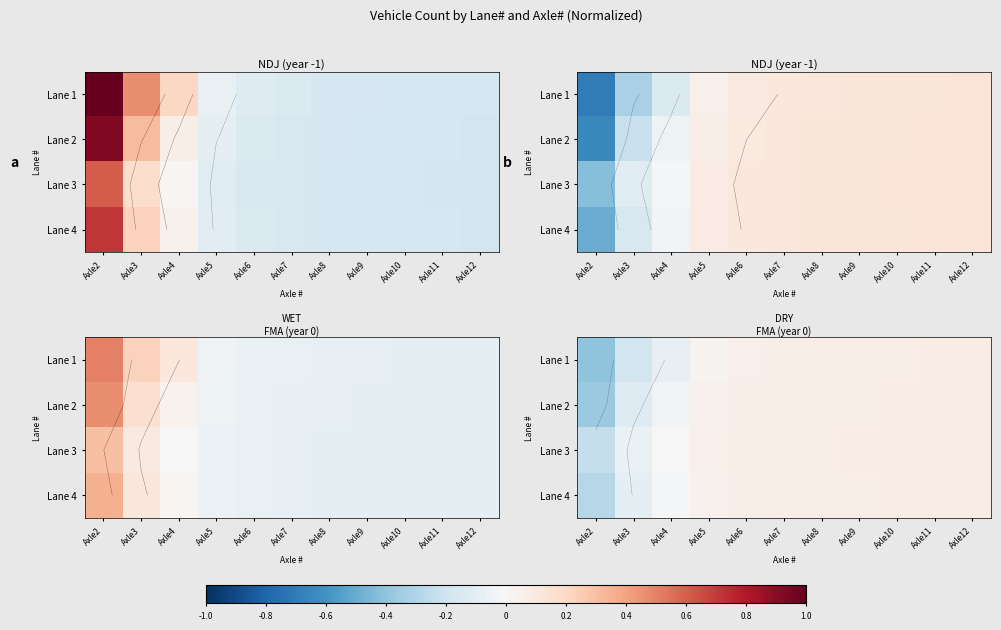

Which has a higher value, Axle7 or Axle10?

Axle10